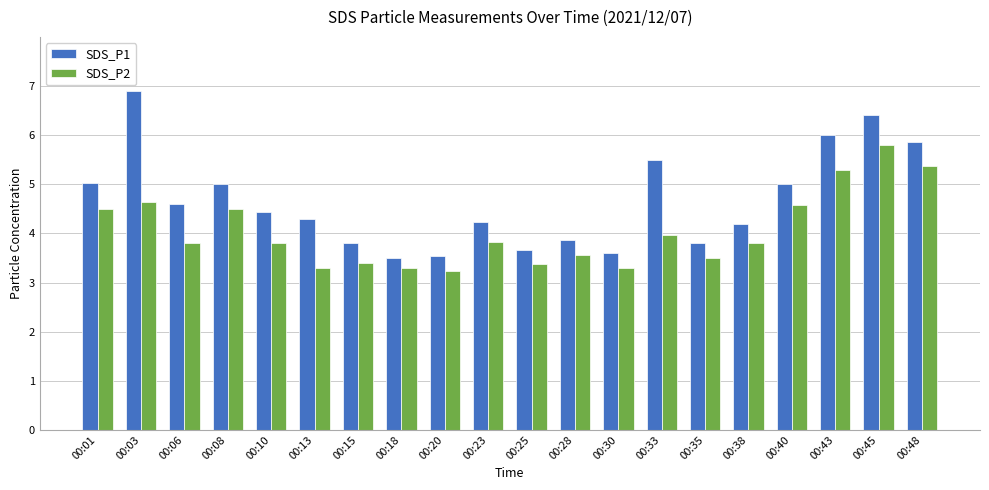

What is the lowest value of the SDS_P2 series?

3.2